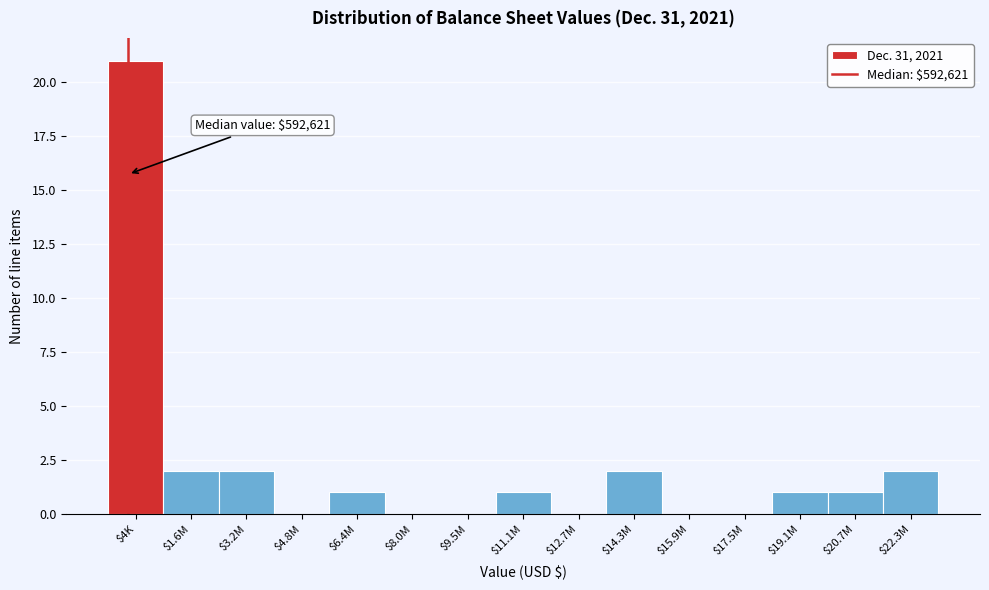

True or false: the data shows 2 at $22.3M.

True